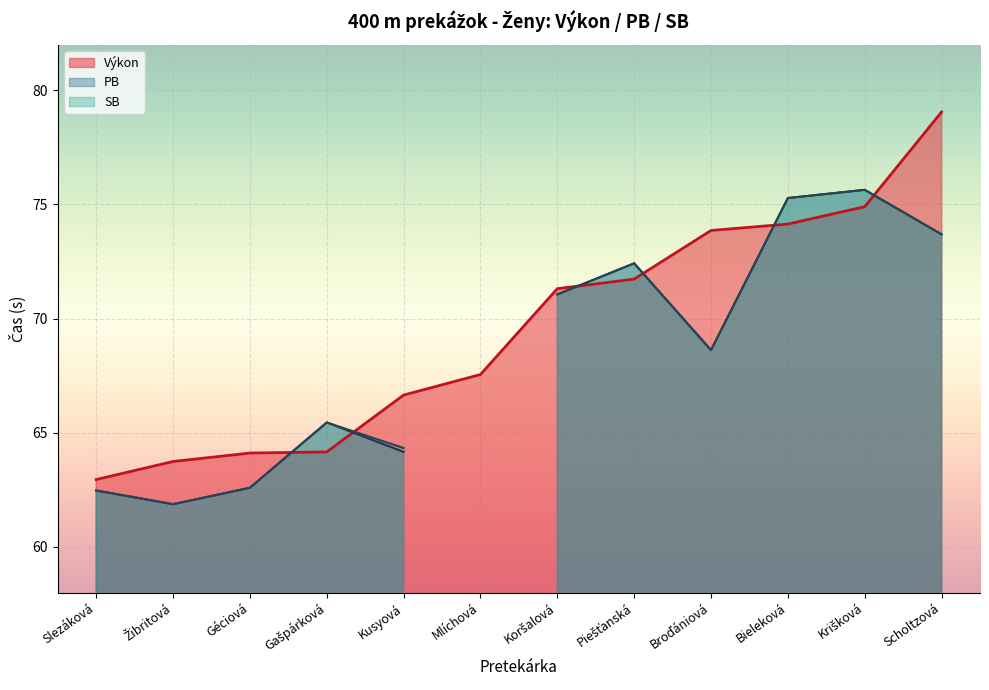

Between which two adjacent categories do SB and Výkon first intersect?

Géciová and Gašpárková